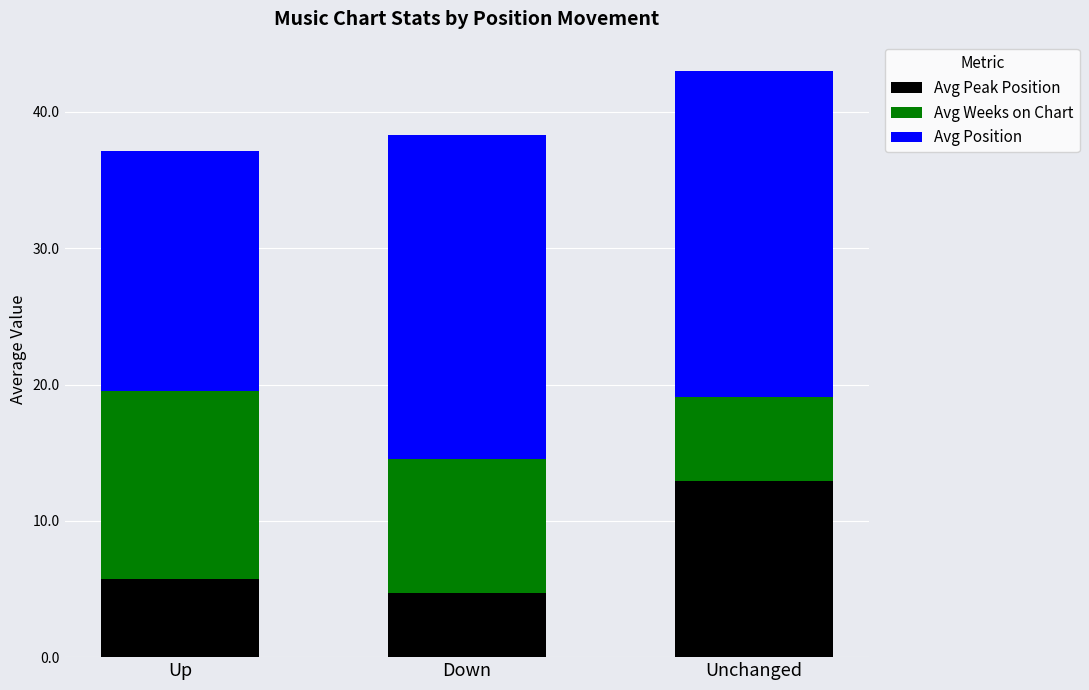

What is the minimum value for Avg Peak Position?

4.7